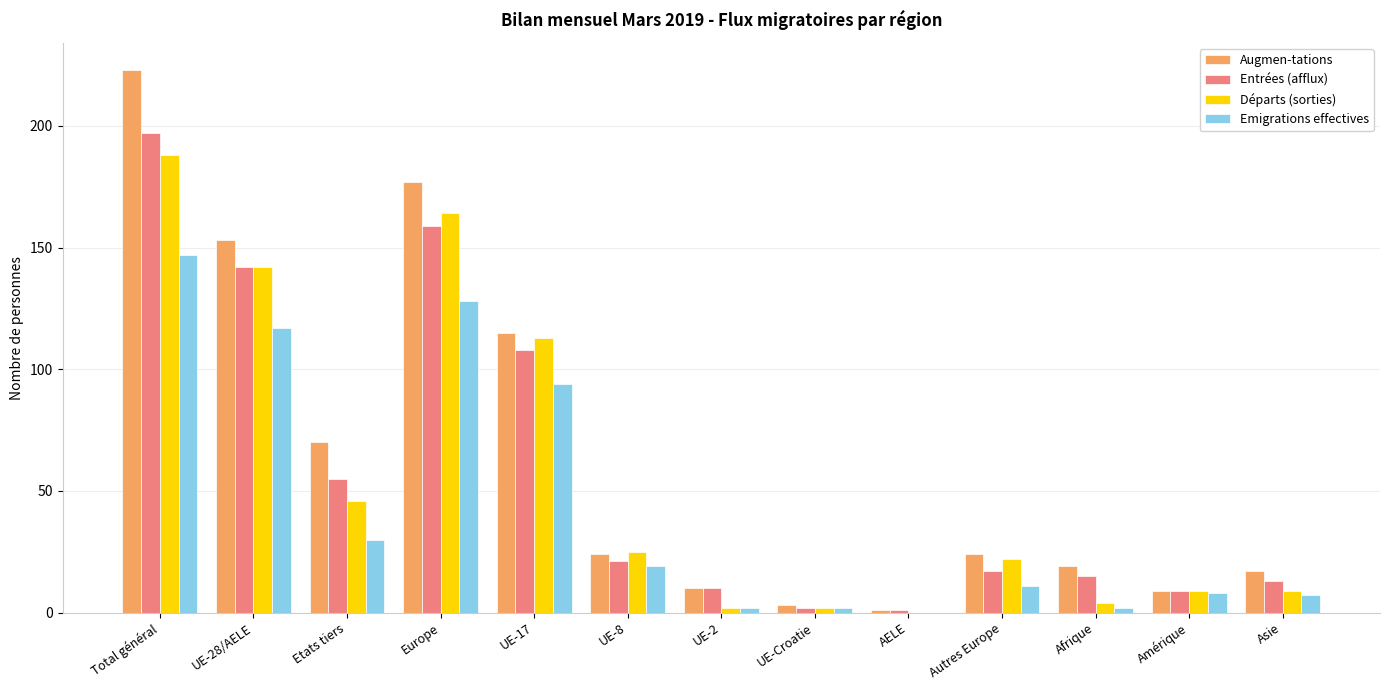

What is the sum of all Emigrations effectives values?

567